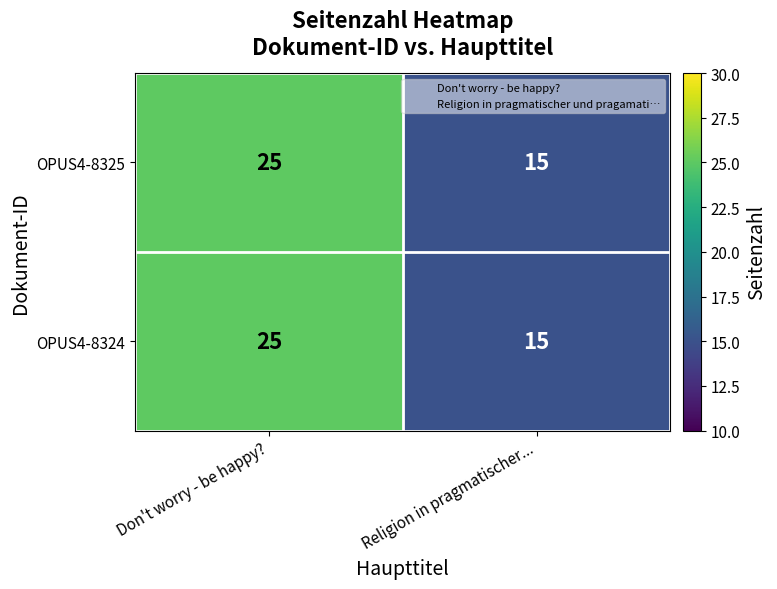

Reading right to left, list all the values displayed in this chart.

OPUS4-8325: 15	25
OPUS4-8324: 15	25